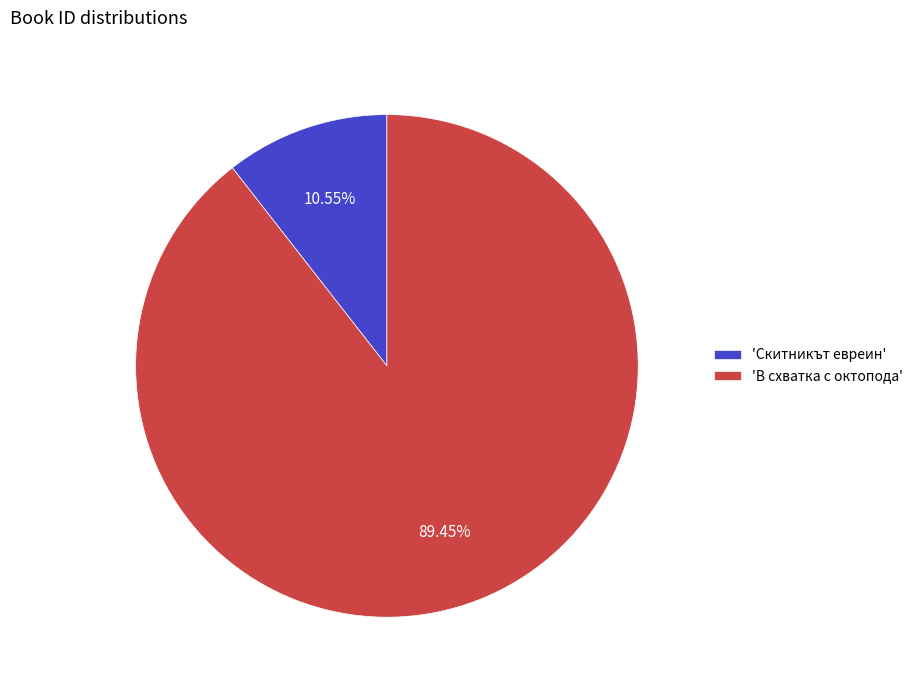

Approximately how many times larger is the value at 'В схватка с октопода' compared to 'Скитникът евреин'?

8.5